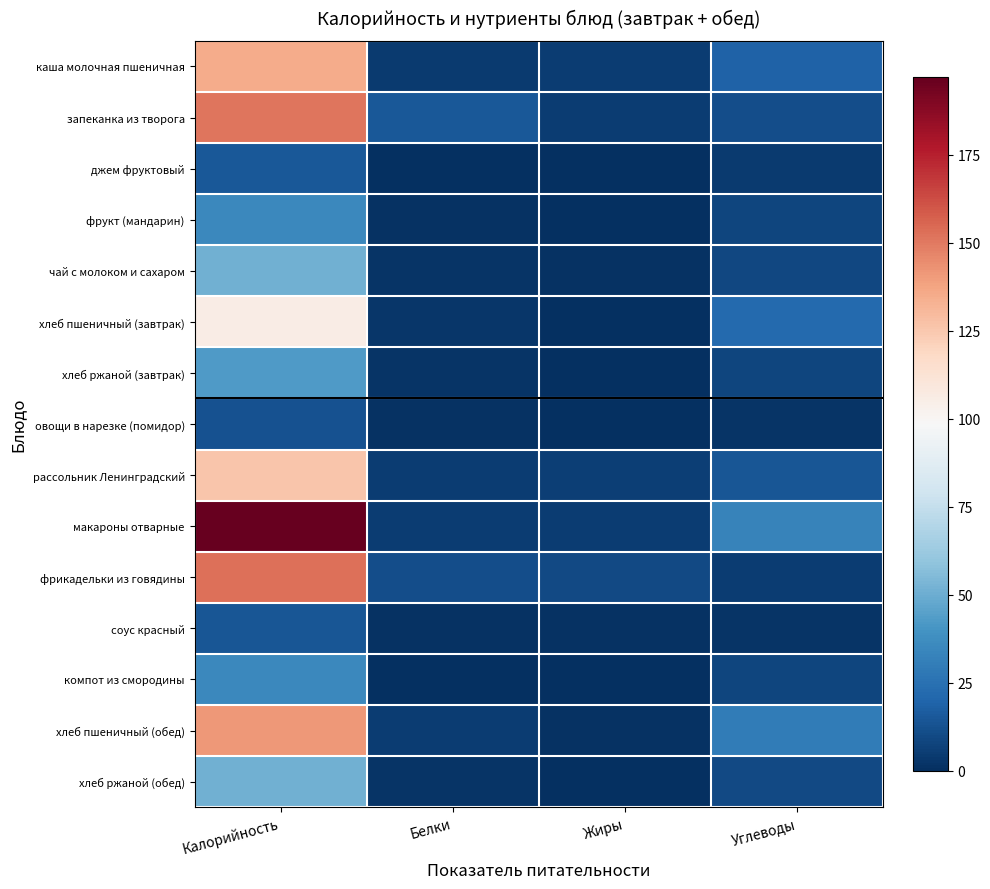

What is the total value across all series at Углеводы?

185